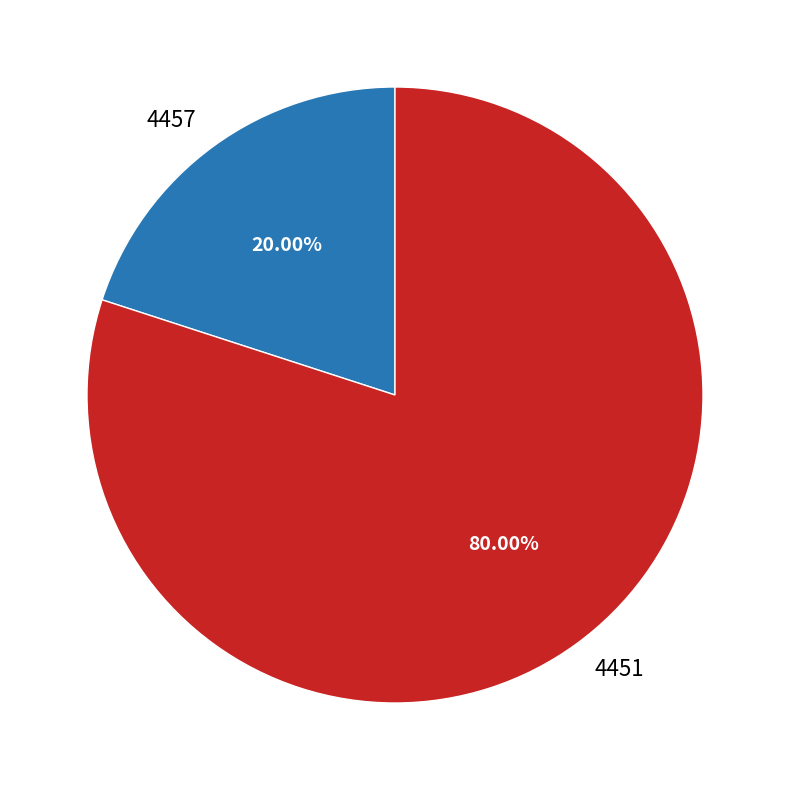

To the nearest percent, what portion does 4457 represent?

20%